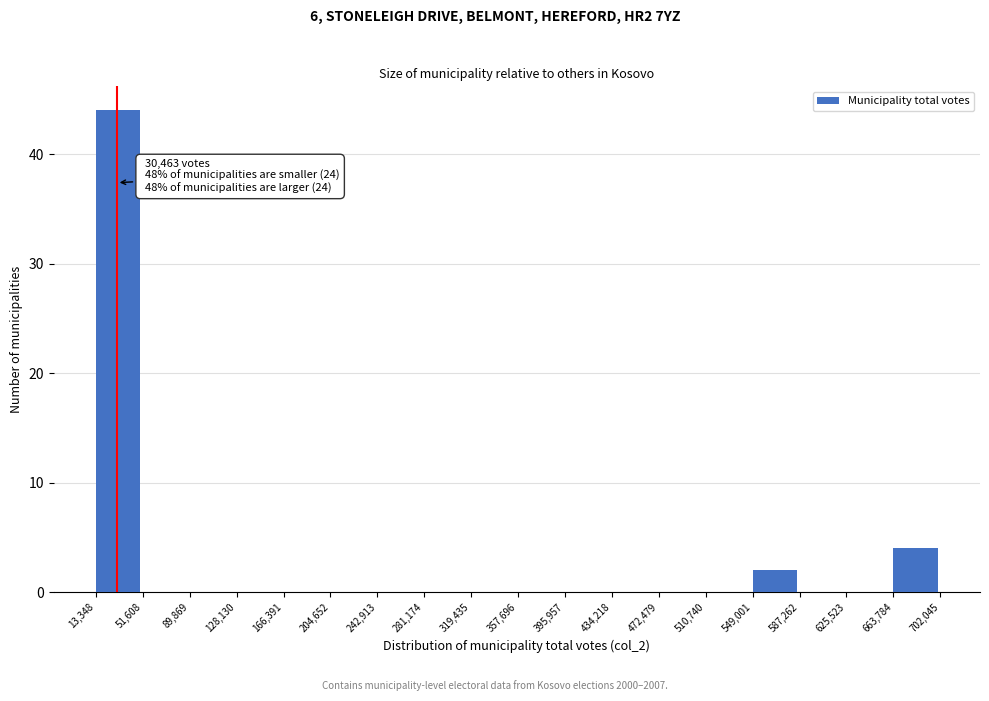

Which range on the x-axis has the tallest bar?

13,348 to 51,608